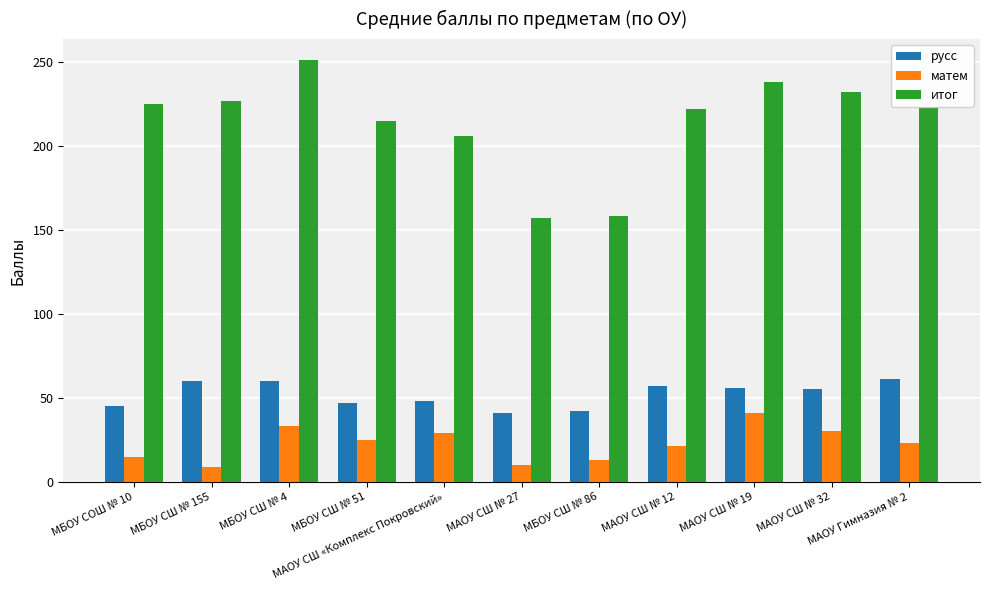

What is the total value across all series at МБОУ СШ № 4?

344